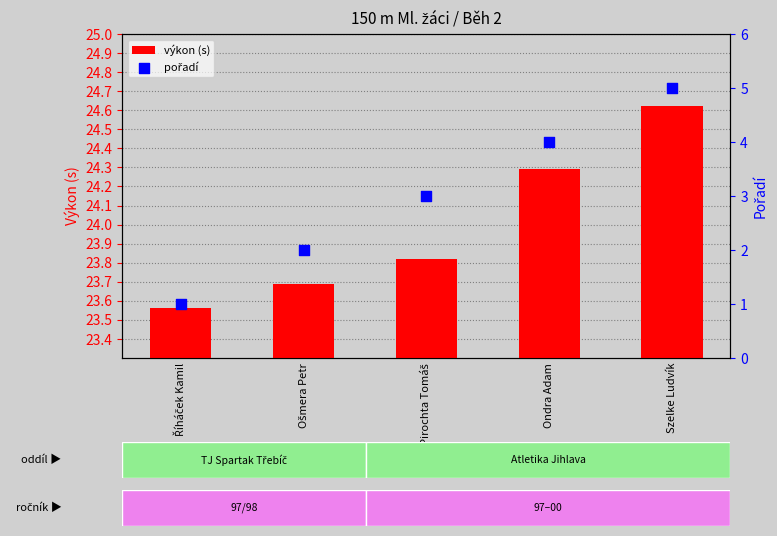

What are all the series names shown in the legend?

výkon (s), pořadí